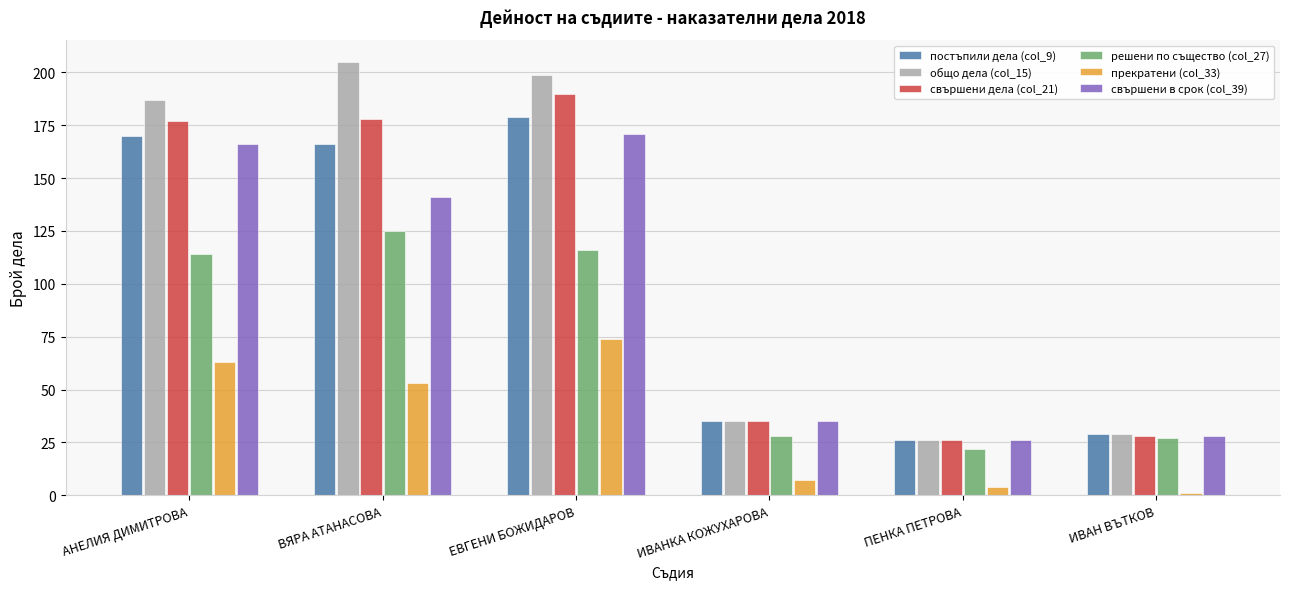

What is the difference between the highest and lowest values at АНЕЛИЯ ДИМИТРОВА?

124